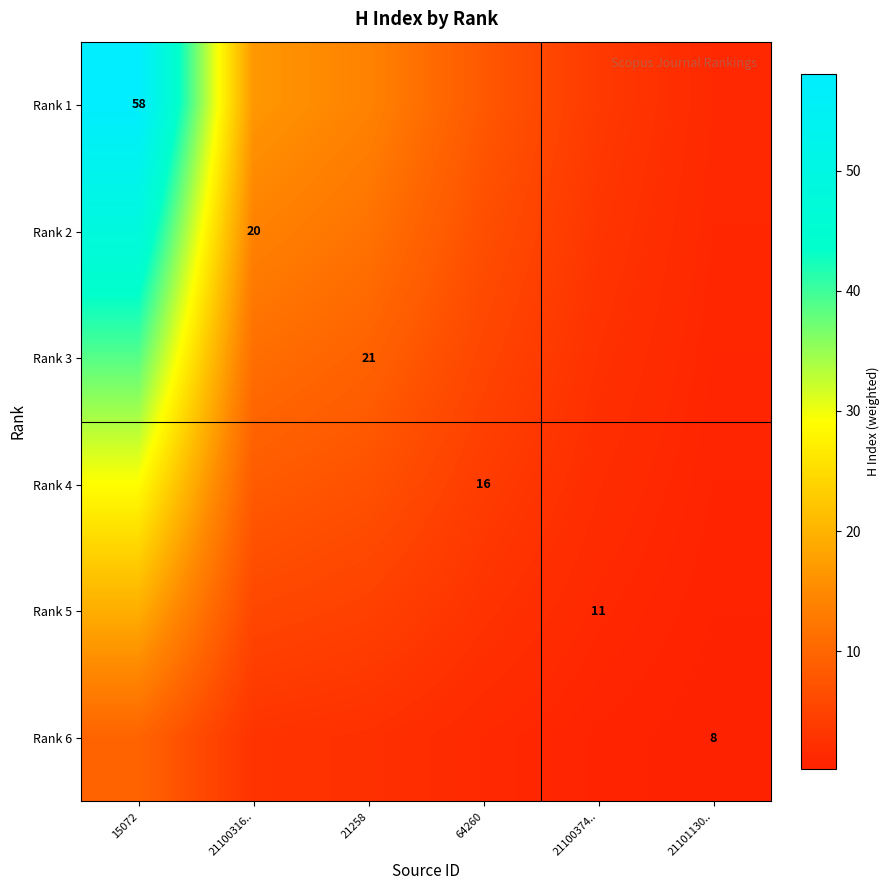

What is the spread (max minus min) of values at 21100316..?

13.9